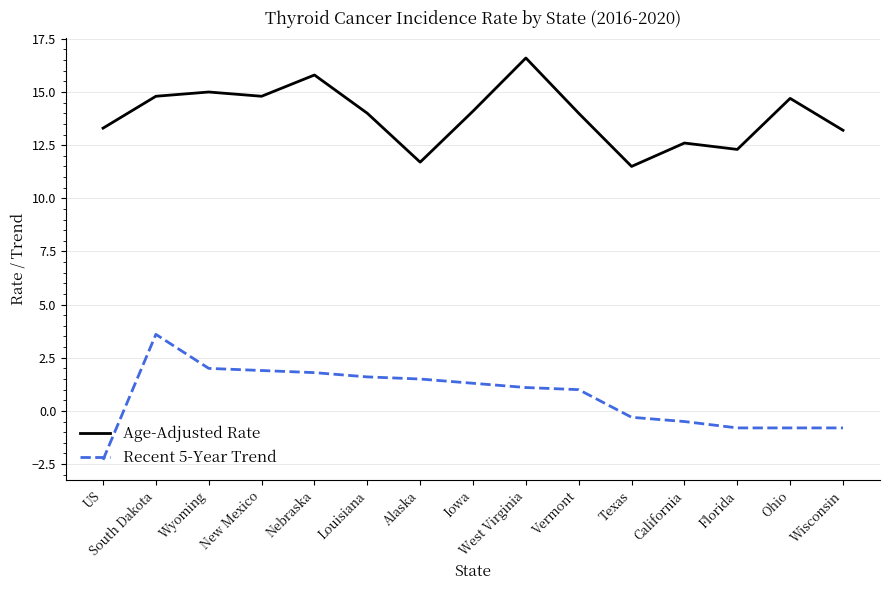

Rank the series by their maximum value, from lowest to highest.

Recent 5-Year Trend, Age-Adjusted Rate